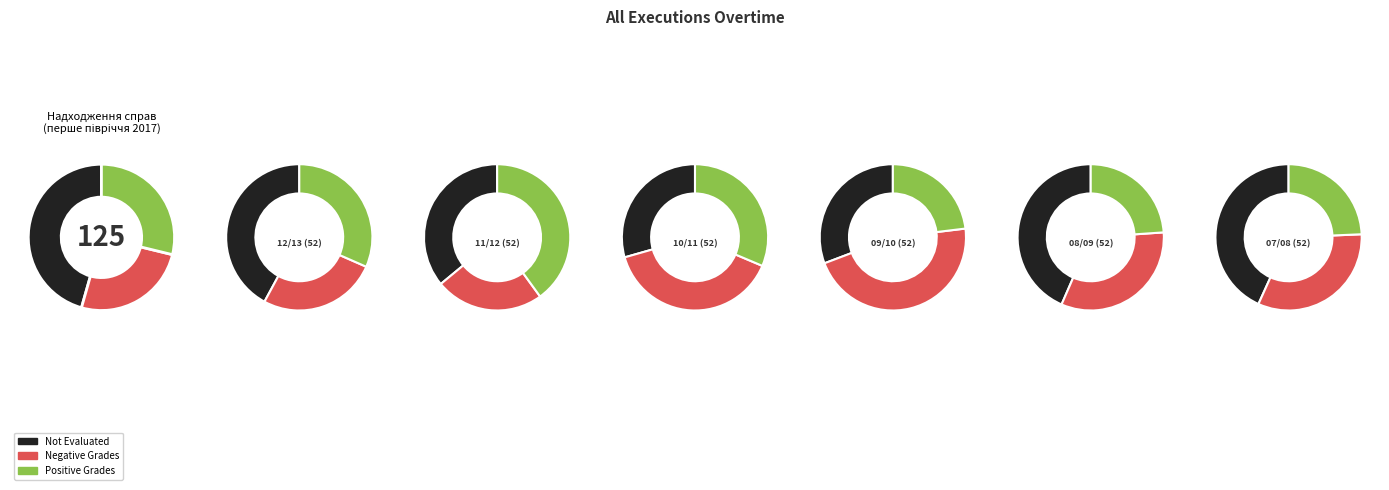

To the nearest percent, what is the difference between the largest and smallest slice percentages?

12%